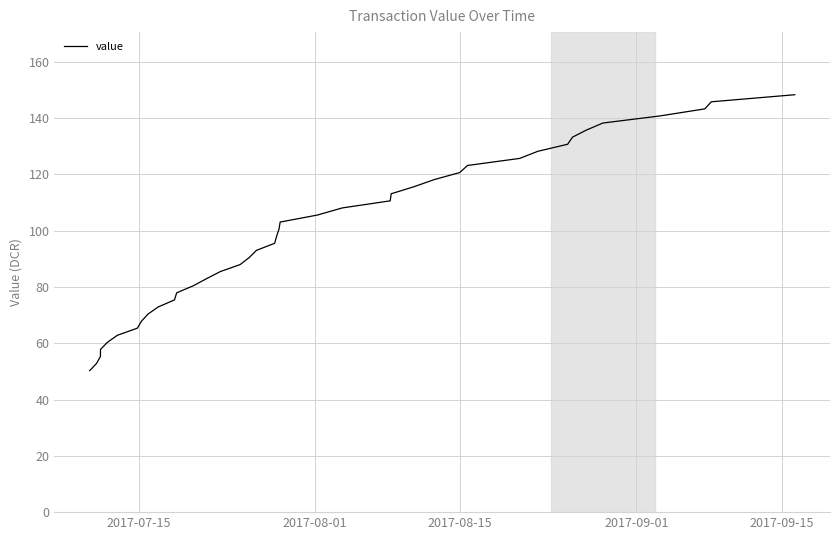

What is the difference between the maximum and minimum values?

98.0